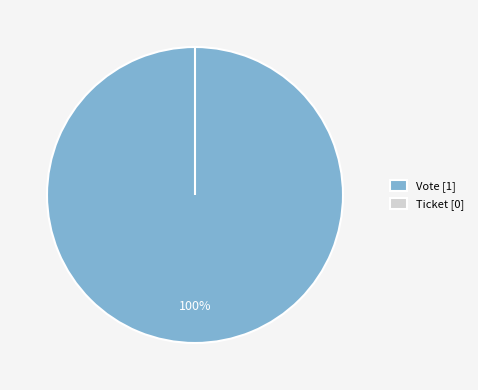

Rank the categories by value from lowest to highest.

Ticket (tx_type), Vote (tx_type)